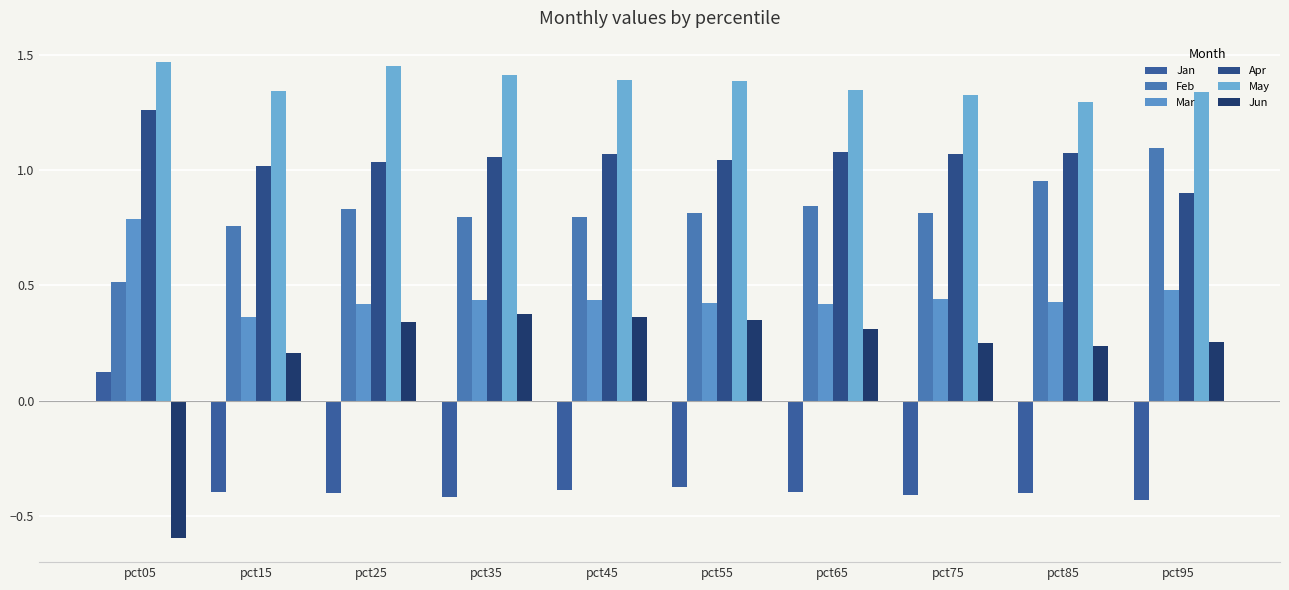

What value does the Mar series have at pct55?

0.4